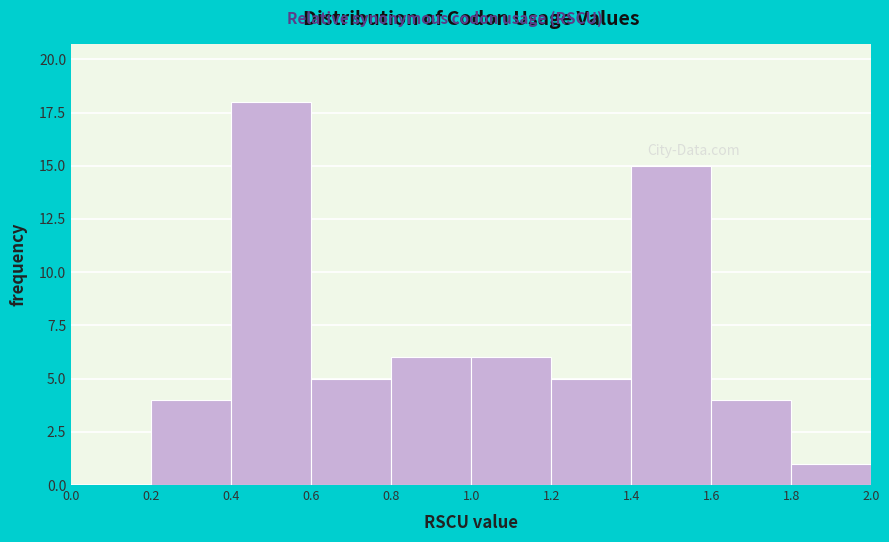

What is the height of the bar covering 1.2 to 1.4 on the x-axis? The values are not printed on the chart, so give them approximately, as read against the axis.

5